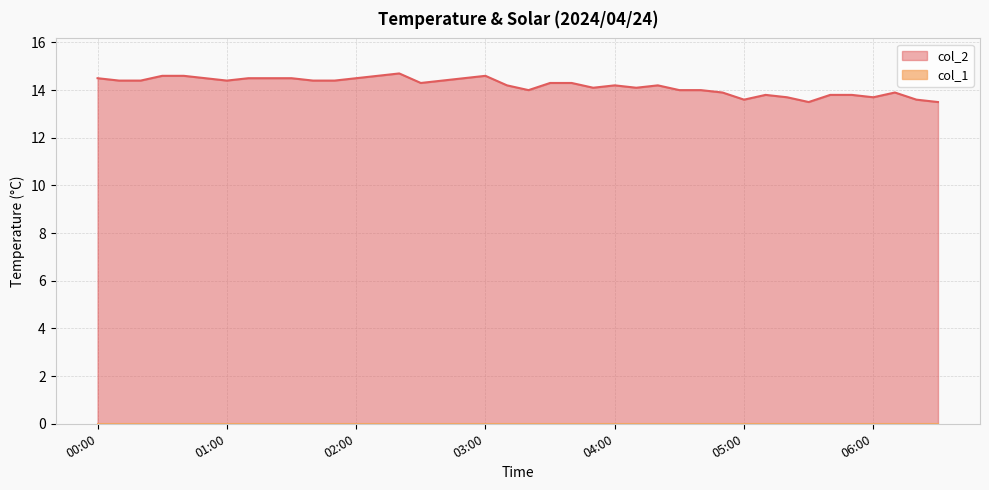

How many lines are shown in the chart?

2